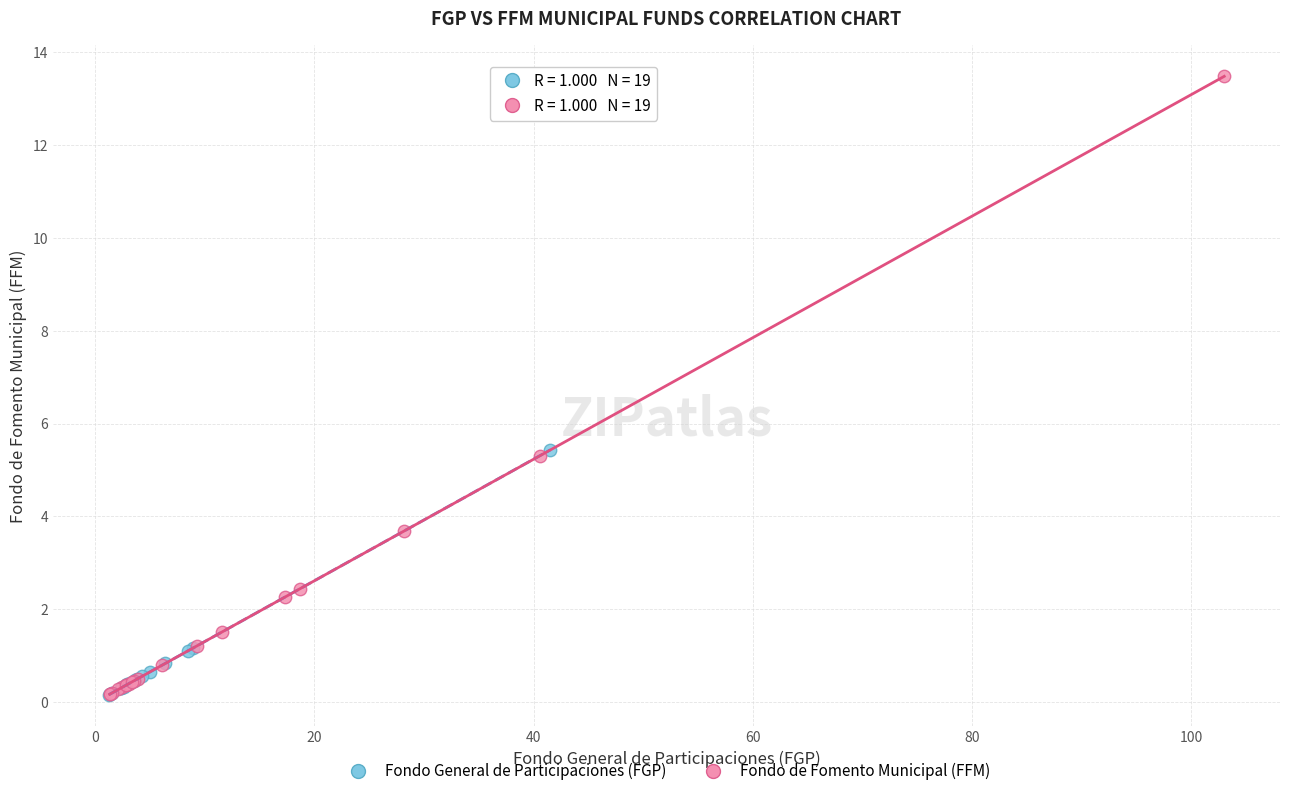

Which series contains the highest Y value?

Fondo de Fomento Municipal (FFM)